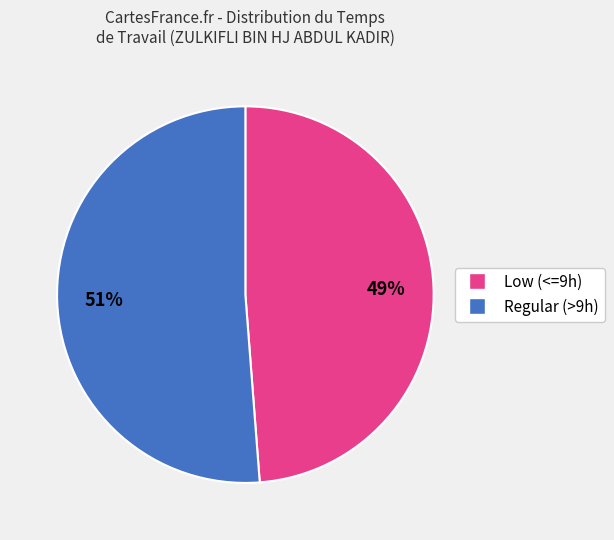

To the nearest percent, what is the average slice percentage?

50%